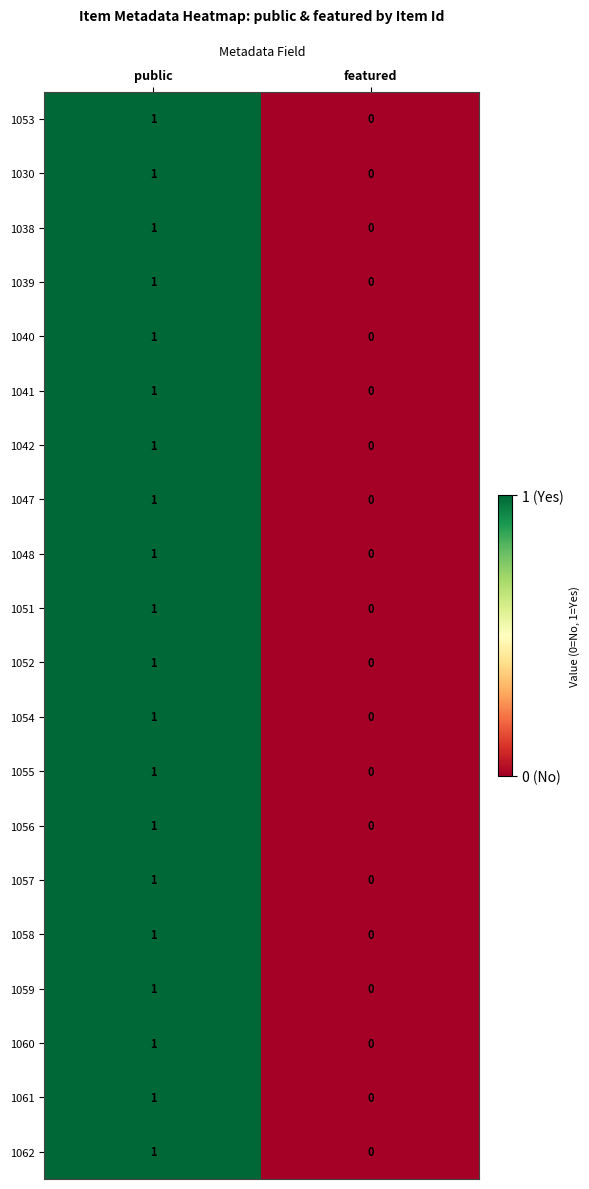

Which category has the highest value in the 1060 series?

public